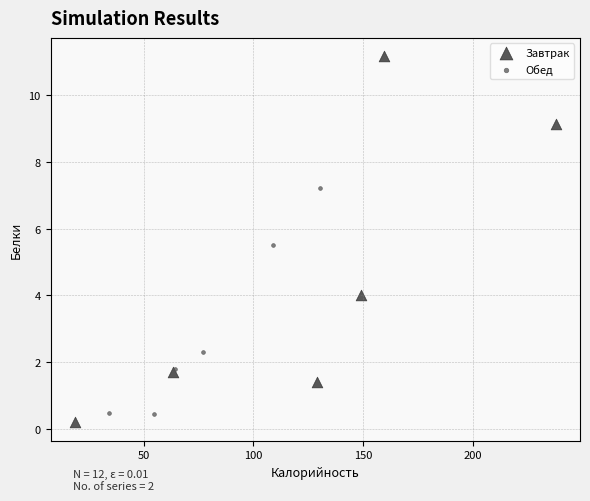

Which series has the widest spread of Y values?

Завтрак